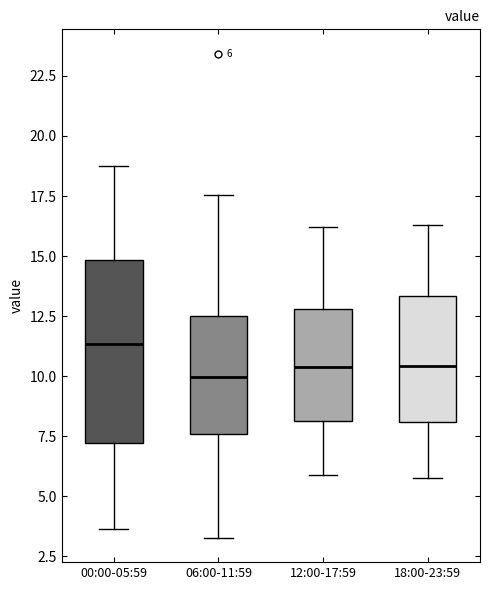

Which box is the tallest, from its lower edge to its upper edge?

00:00-05:59